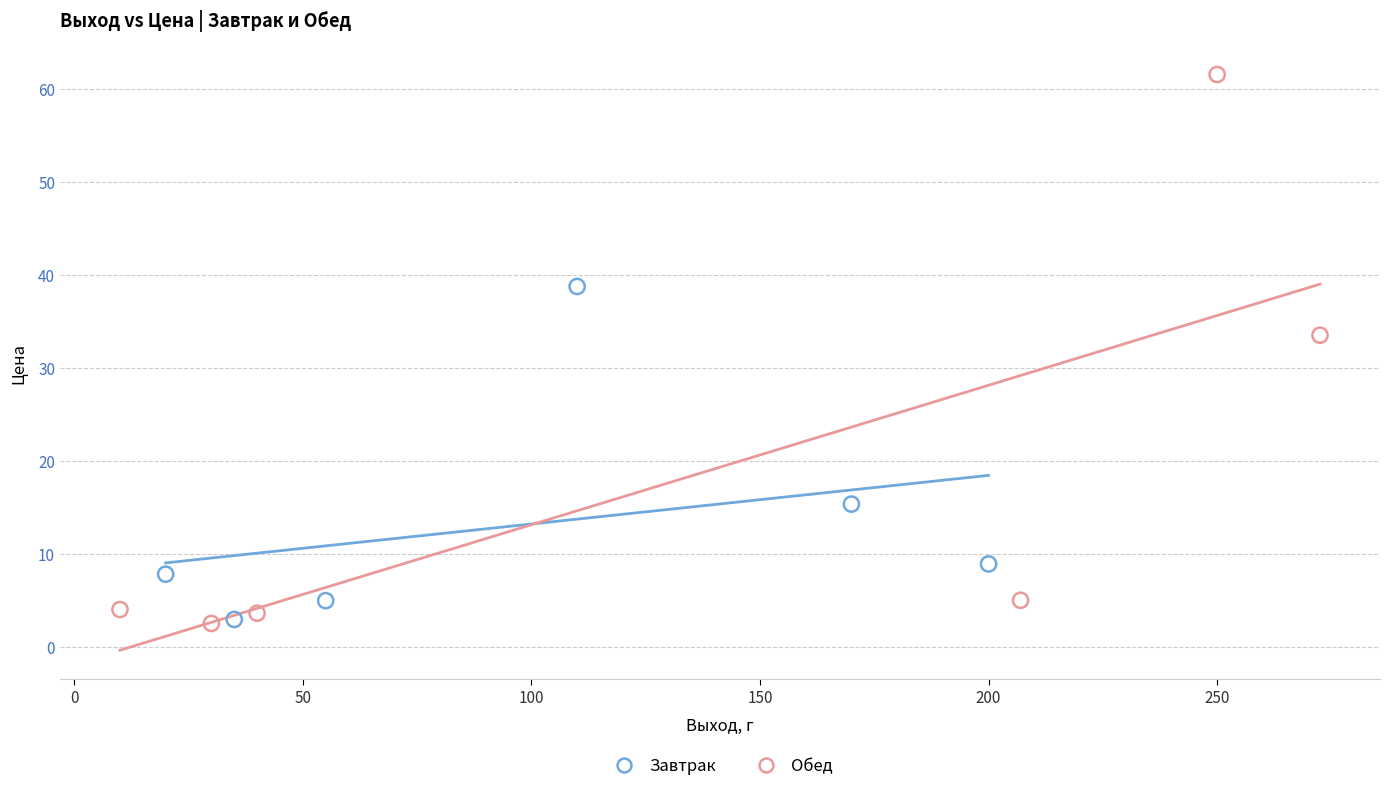

Which series reaches the maximum Y coordinate?

Обед